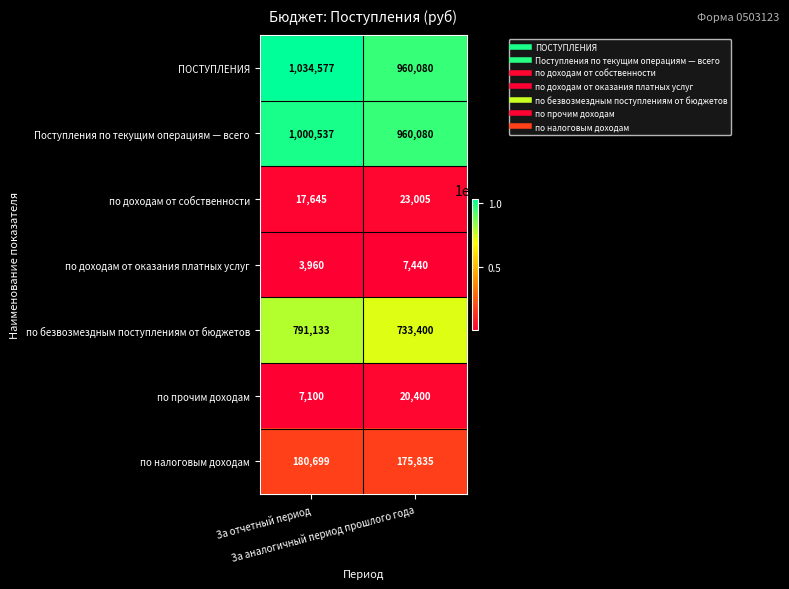

What is the minimum value shown in the chart?

3960